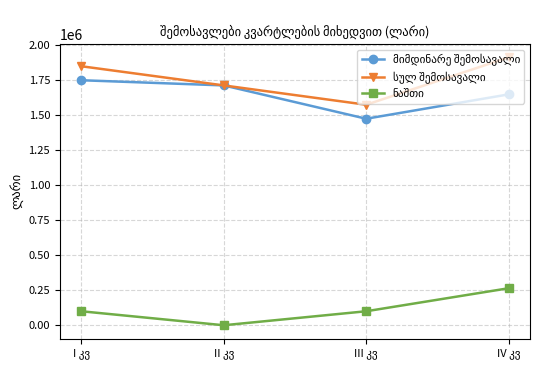

What is the label of the 3rd point from the right?

II კვ